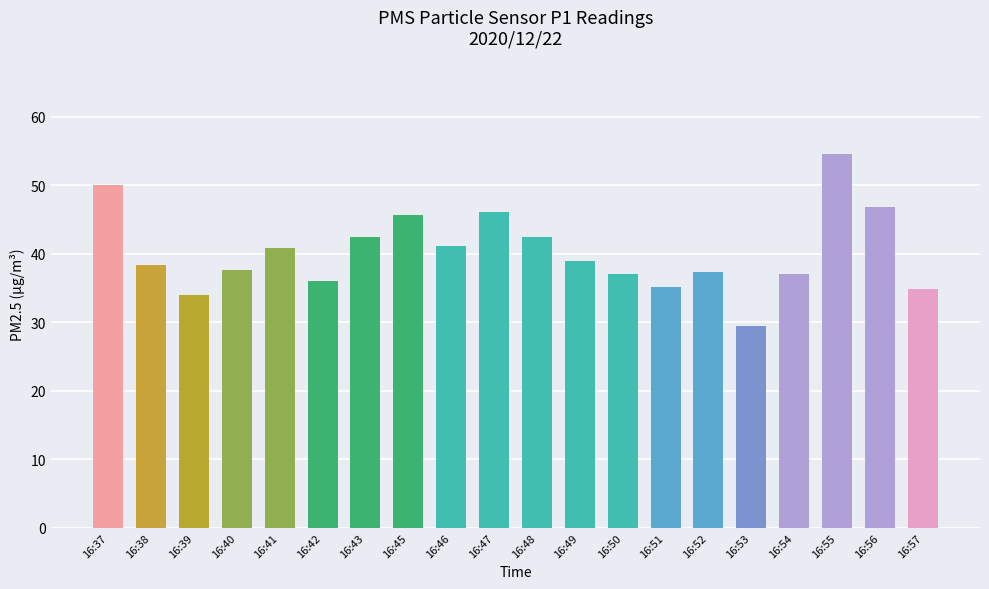

At which category does the chart reach its minimum across all series?

16:53